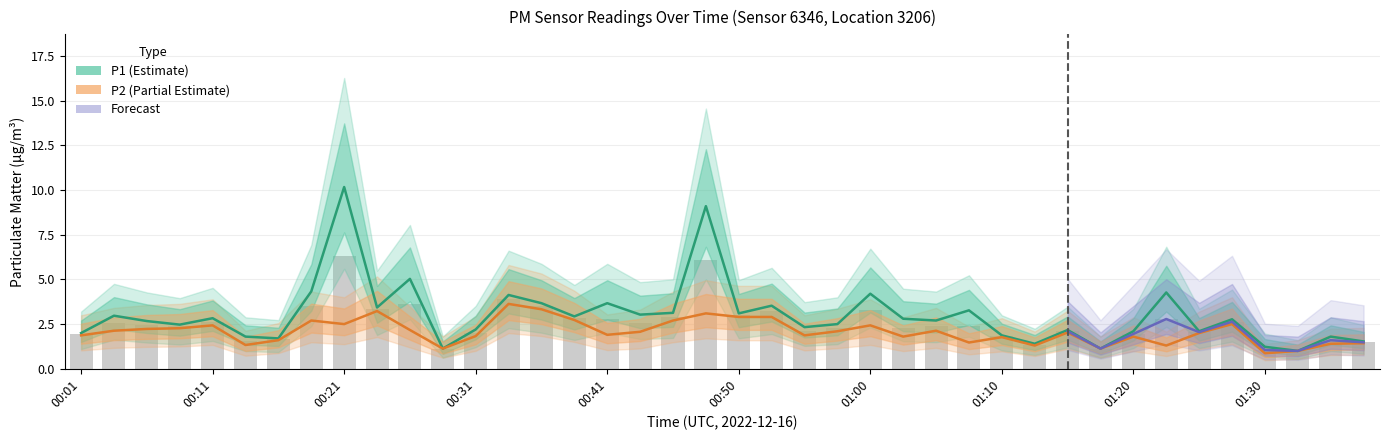

What position from the right is 00:38?

25